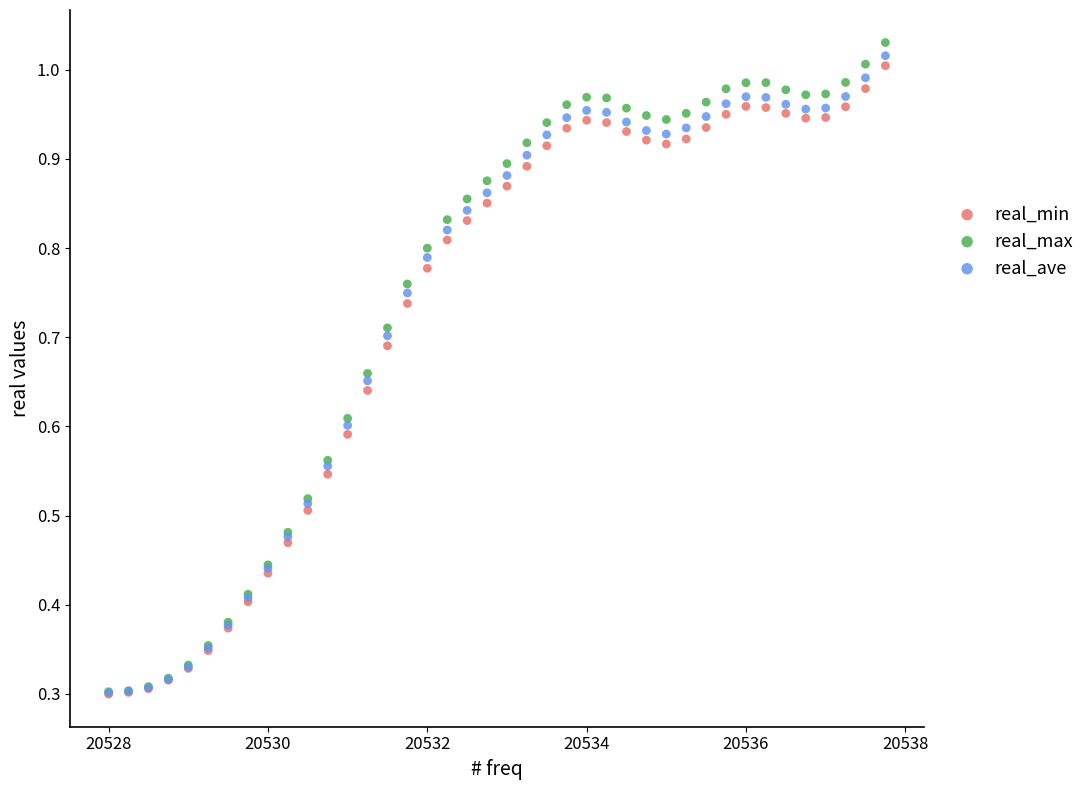

Which series reaches the maximum Y coordinate?

real_max